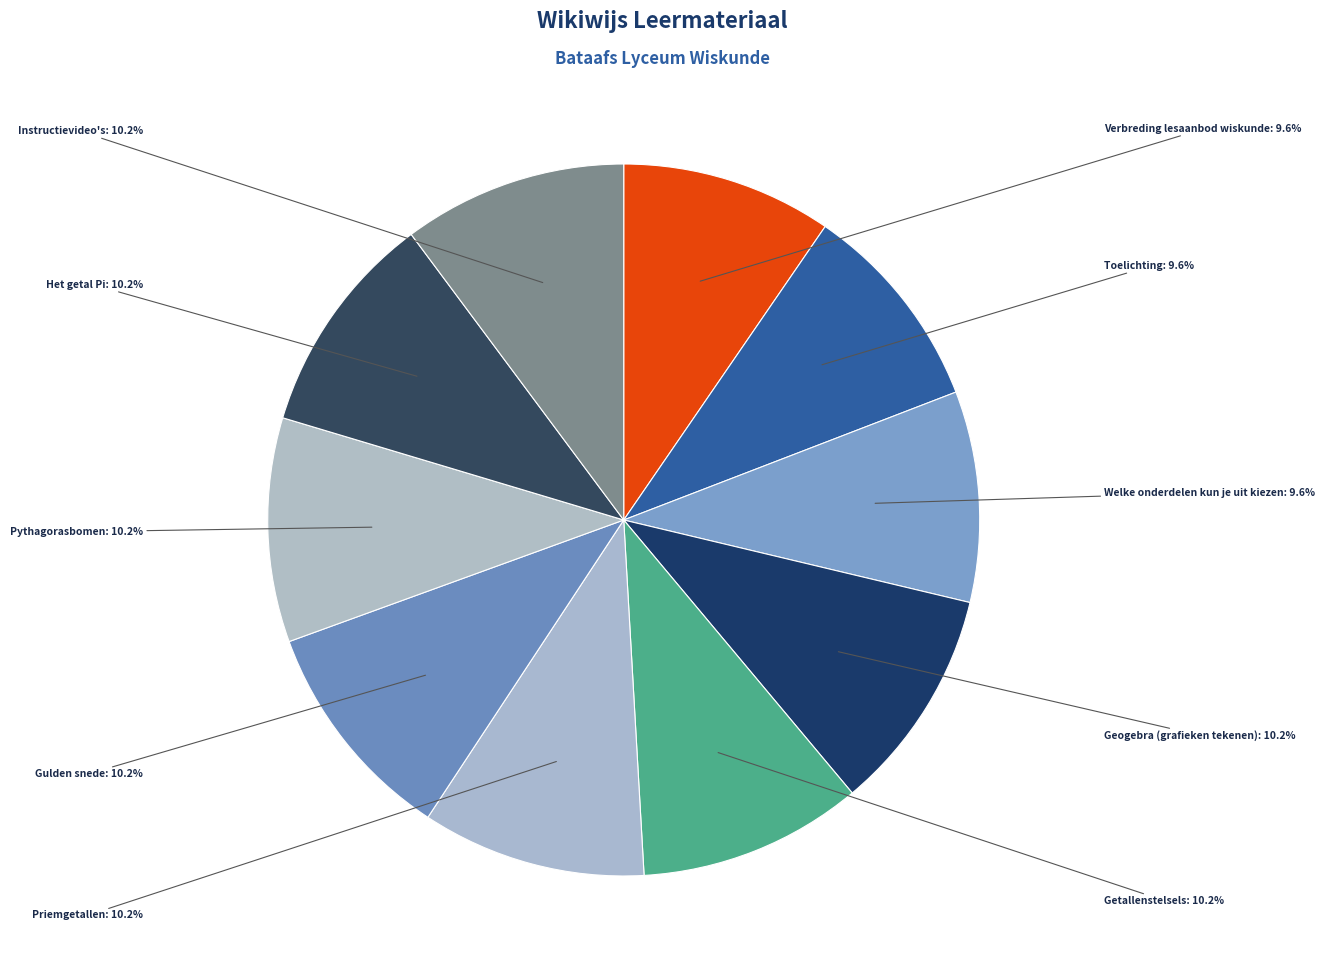

To the nearest percent, what is the average slice percentage?

10%